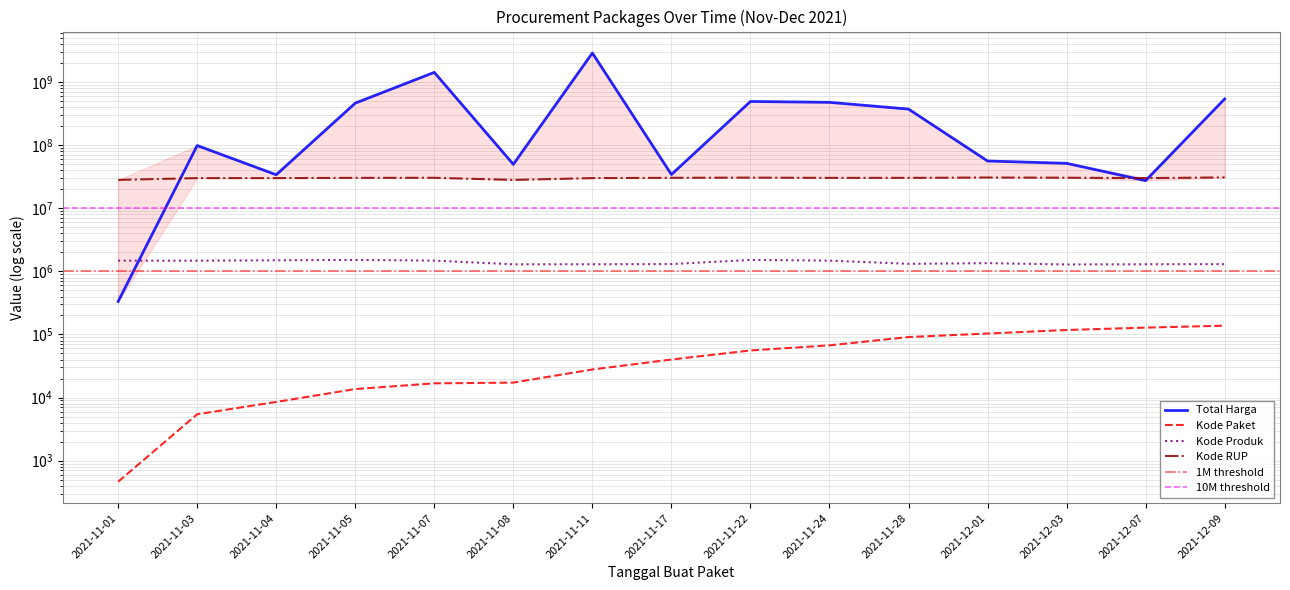

What is the minimum value for Kode RUP?

28171087